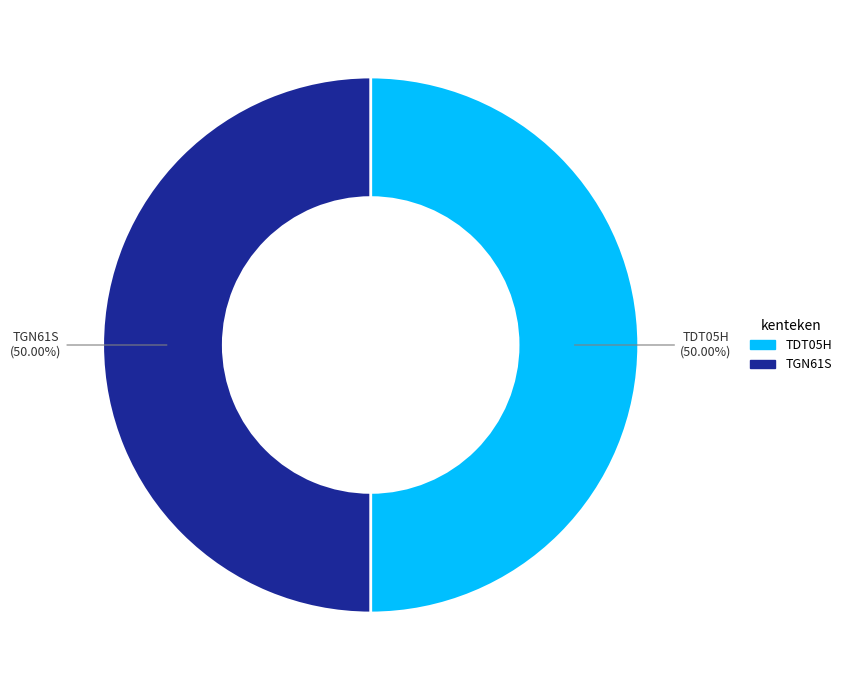

To the nearest percent, what portion does TDT05H represent?

50%